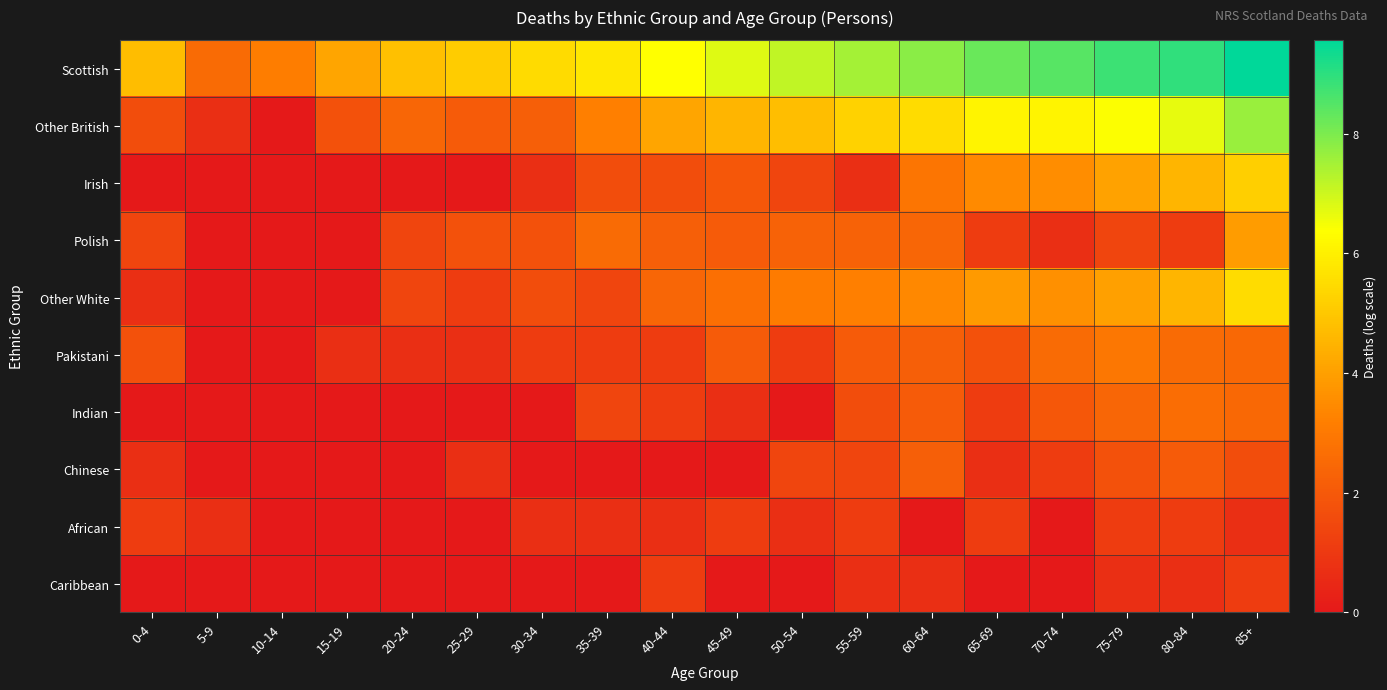

Which series has the largest total across all categories?

Scottish